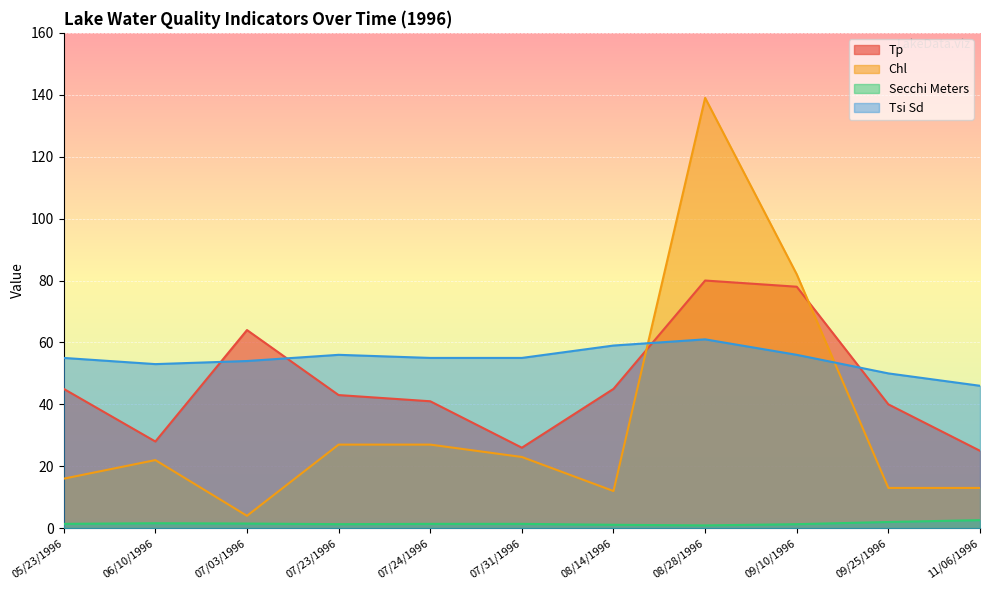

What is the sum of the Tsi Sd values at 07/03/1996 and 07/24/1996?

109.0